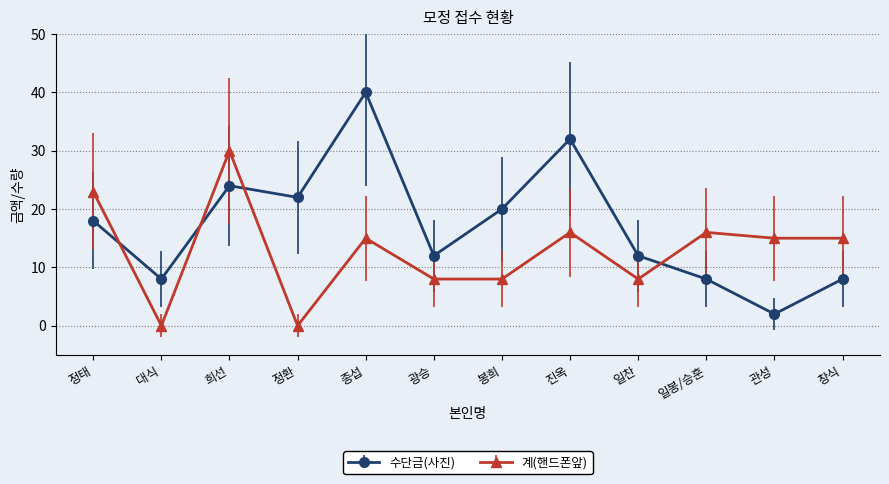

Count the number of categories in the chart.

12